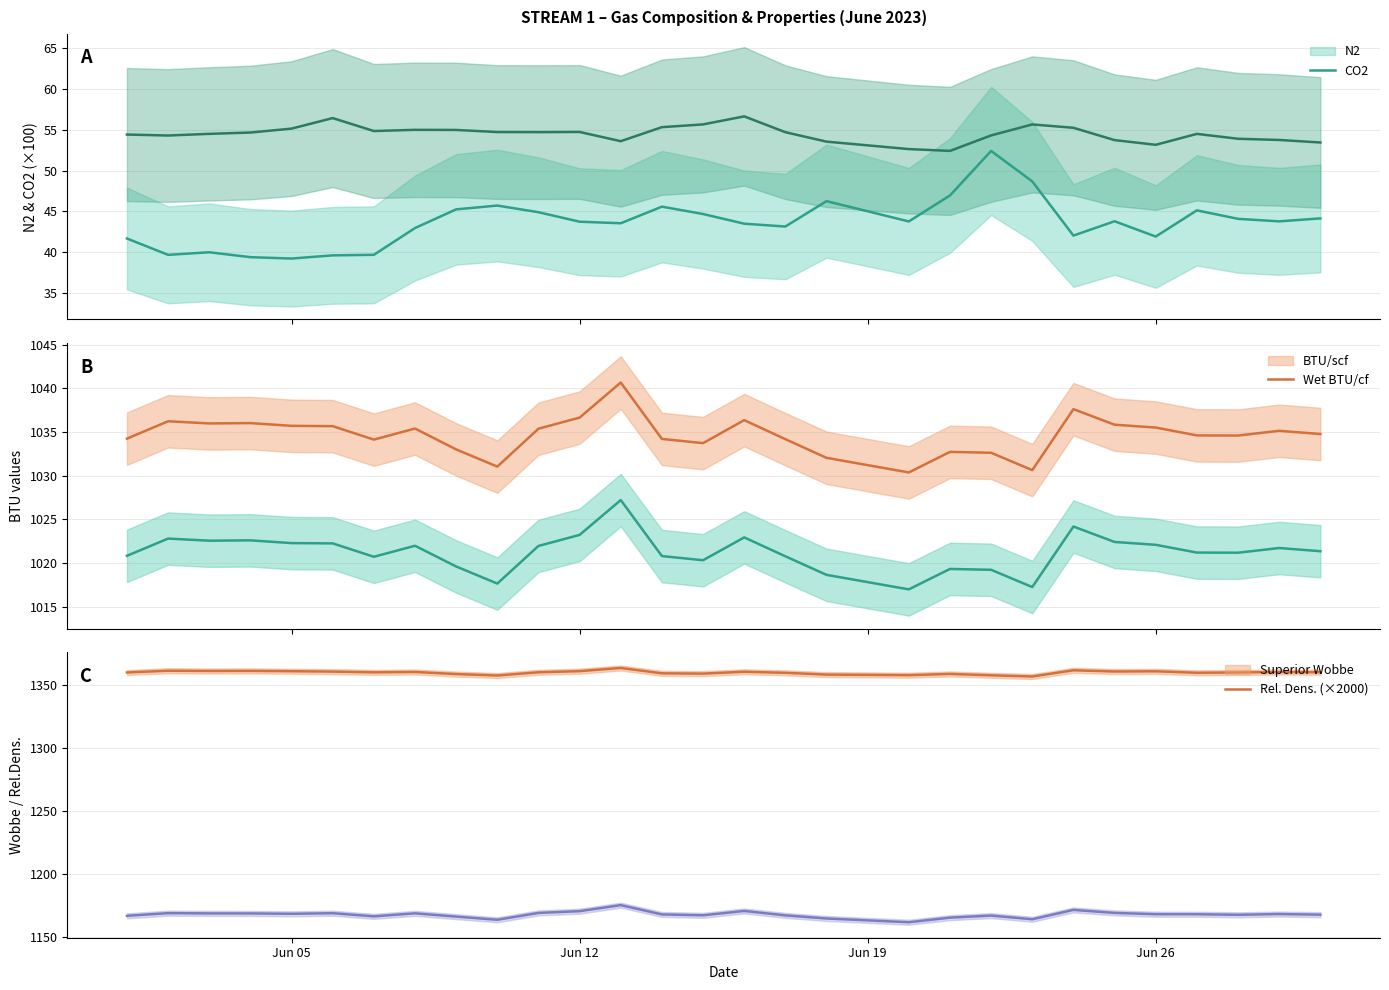

How many values in the Rel. Dens. series exceed 1168?

17